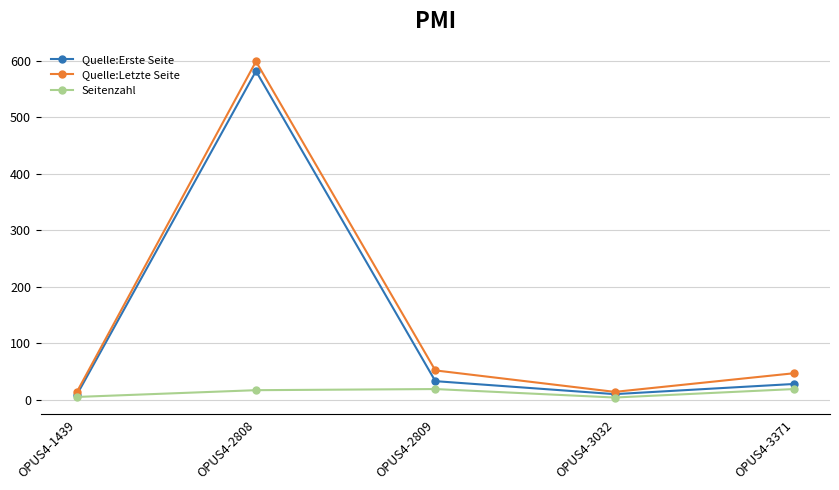

What is the difference between the Quelle:Erste Seite values at OPUS4-3371 and OPUS4-1439?

20